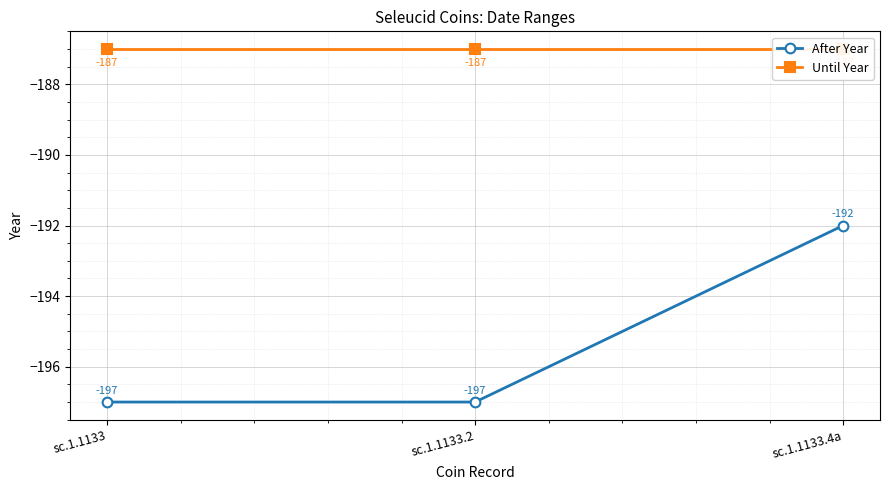

How many distinct data groups are displayed?

2